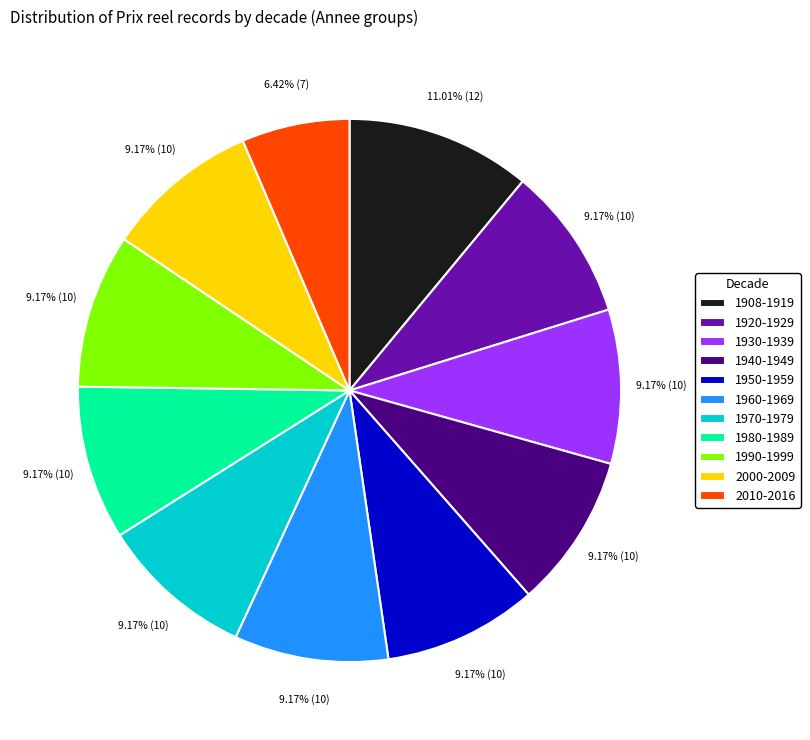

What is the ratio of the value at 1908-1919 to the value at 1940-1949?

1.2